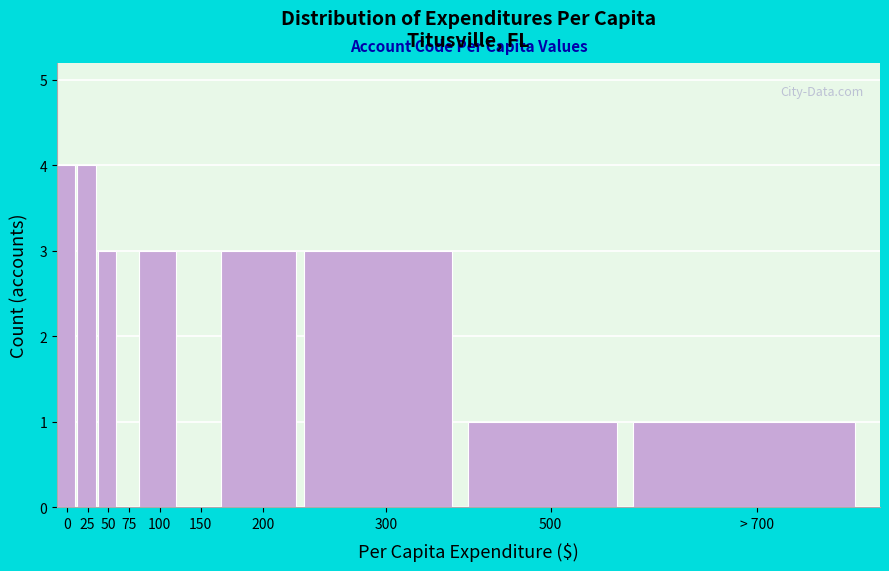

Reading left to right, what are all the values shown in this chart?

0=4	25=4	50=3	75=0	100=3	150=0	200=3	300=3	500=1	> 700=1